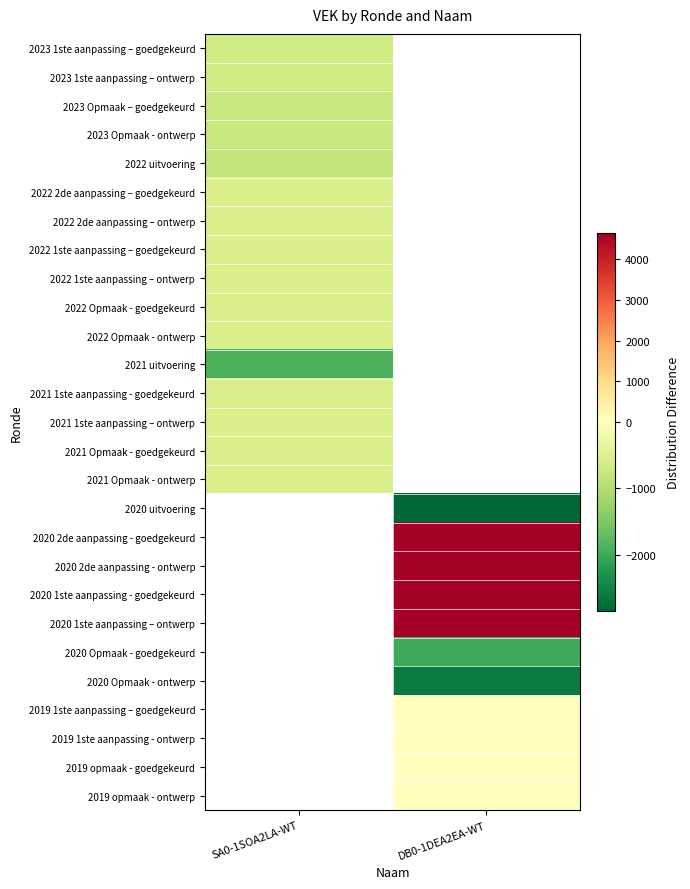

Count the number of data series in this chart.

27